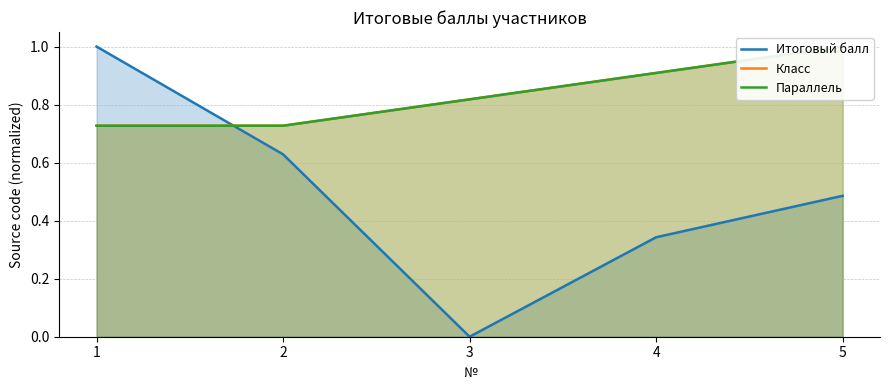

Reading right to left, extract all data points from this chart.

Итоговый балл: 0.5	0.3	0.0	0.6	1.0
Класс: 1.0	0.9	0.8	0.7	0.7
Параллель: 1.0	0.9	0.8	0.7	0.7